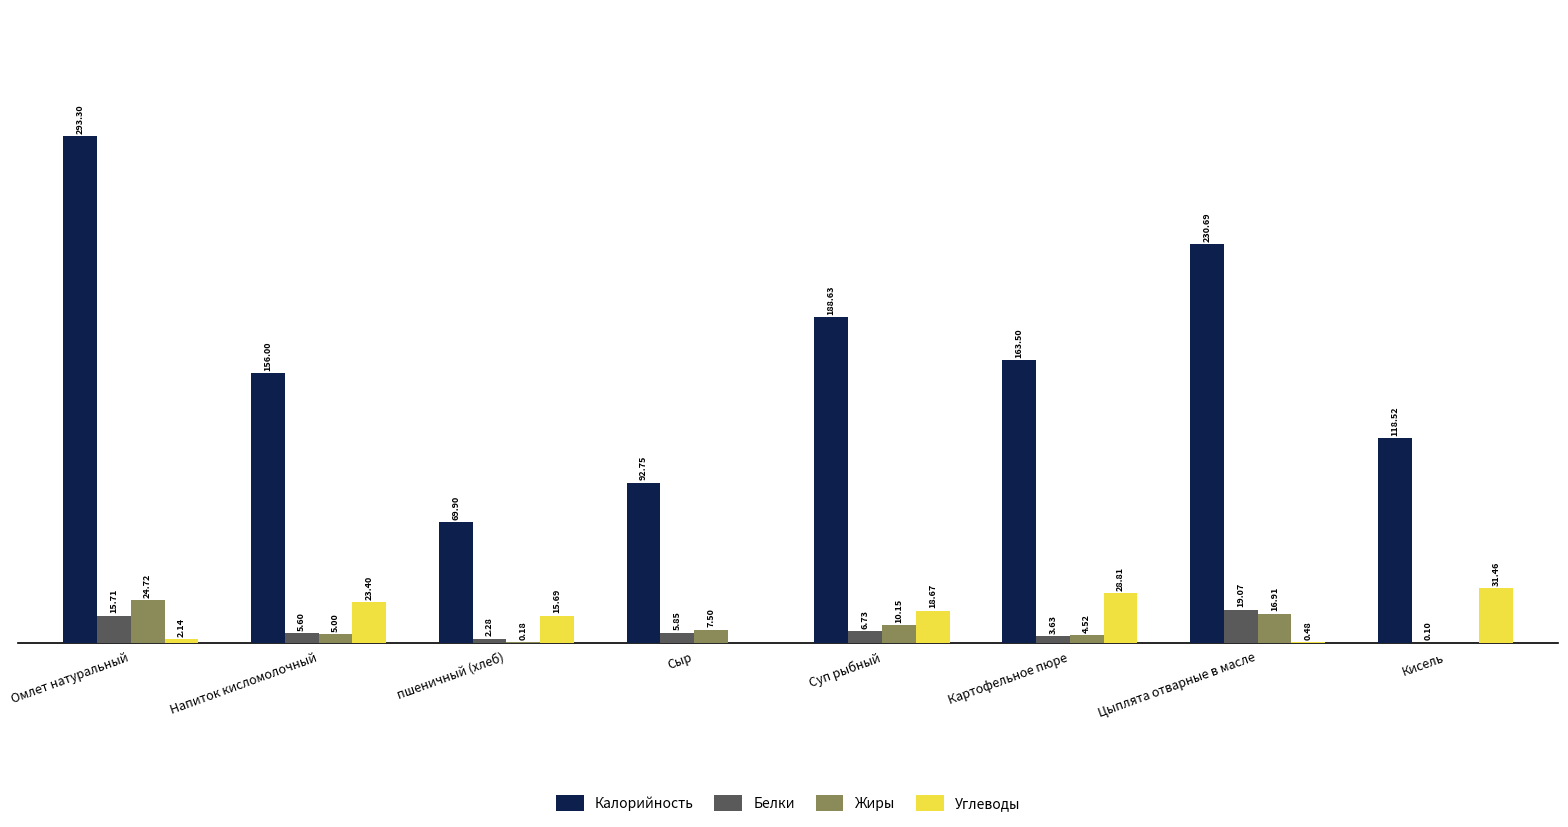

Between Цыплята отварные в масле and Кисель, which series saw the biggest shift?

Калорийность